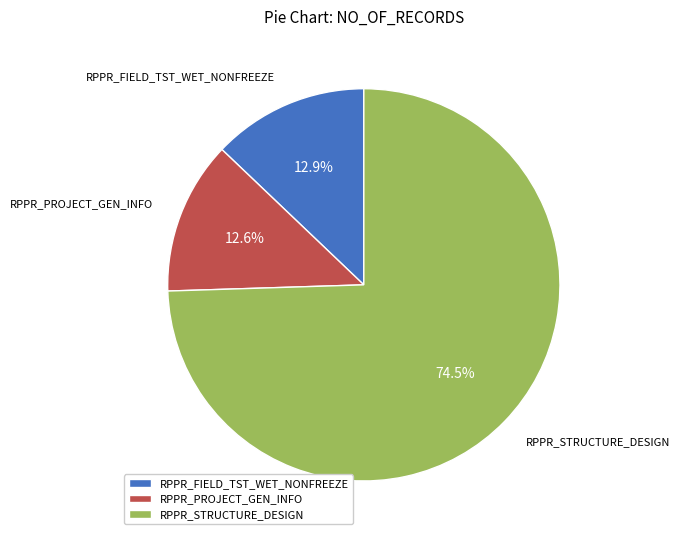

The RPPR_STRUCTURE_DESIGN slice represents 64% of the pie. True or false?

False